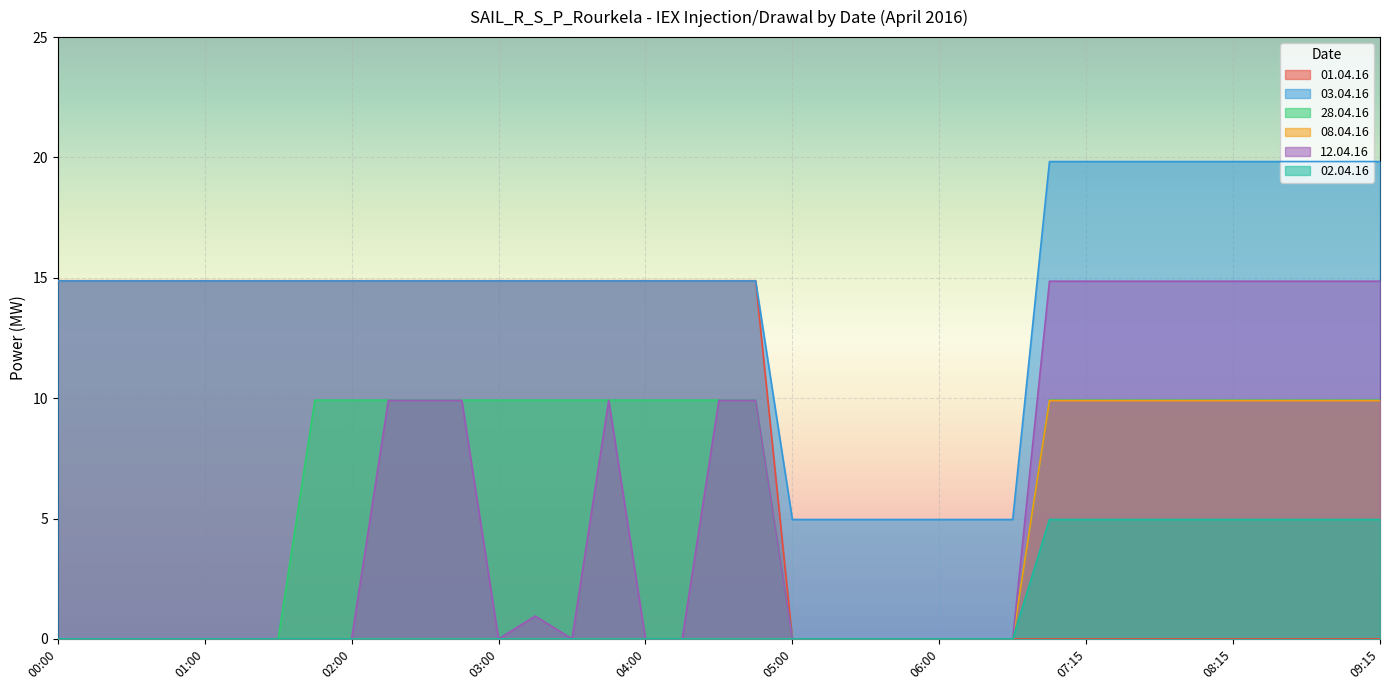

How many lines are shown in the chart?

6